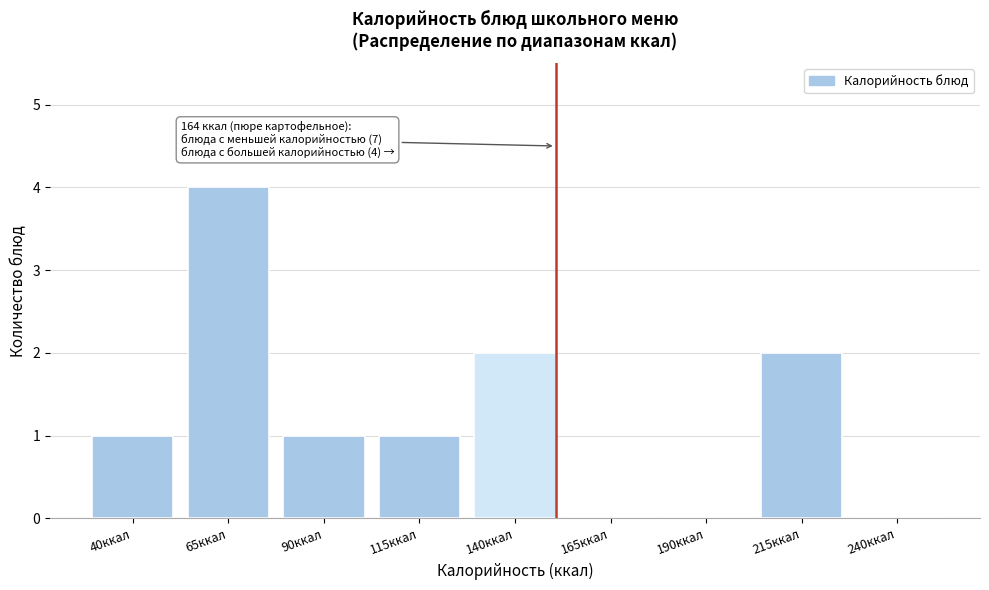

Reading right to left, extract all data points from this chart.

240ккал=0	215ккал=2	190ккал=0	165ккал=0	140ккал=2	115ккал=1	90ккал=1	65ккал=4	40ккал=1